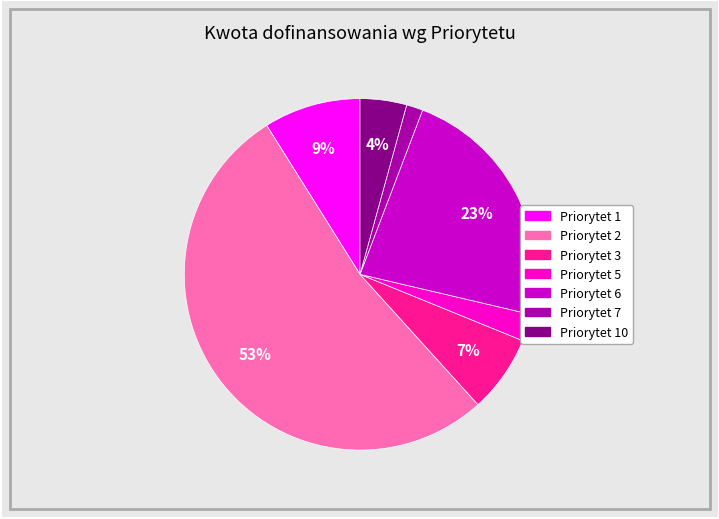

To the nearest percent, what is the difference between the largest and smallest slice percentages?

51%